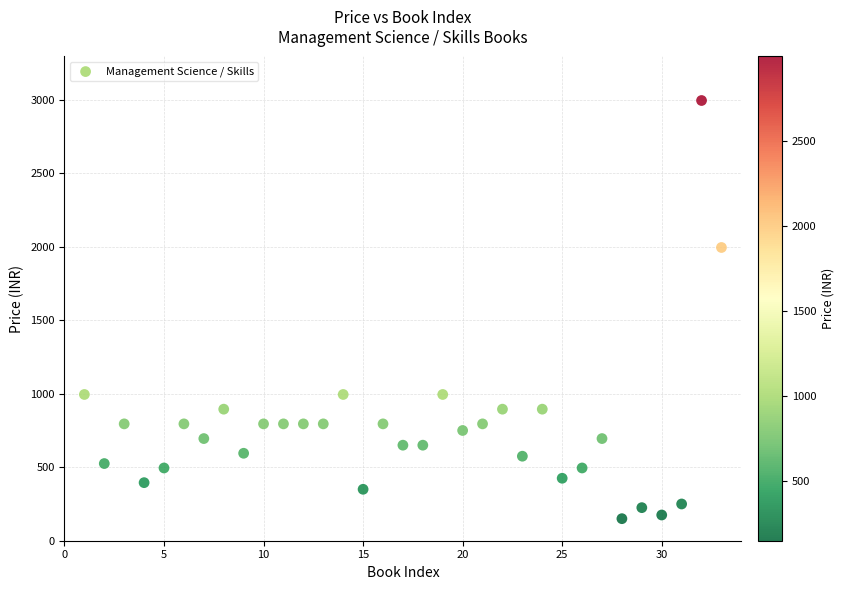

What Y value in the scatter plot is closest to 1572?

1995